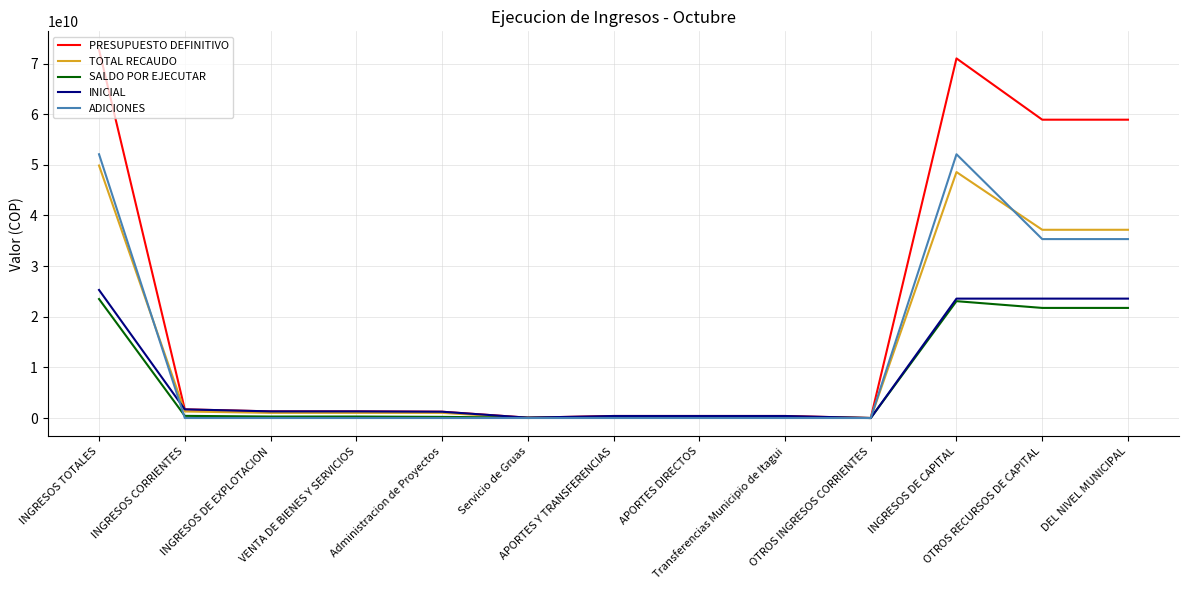

Which series has the widest spread of values?

PRESUPUESTO DEFINITIVO